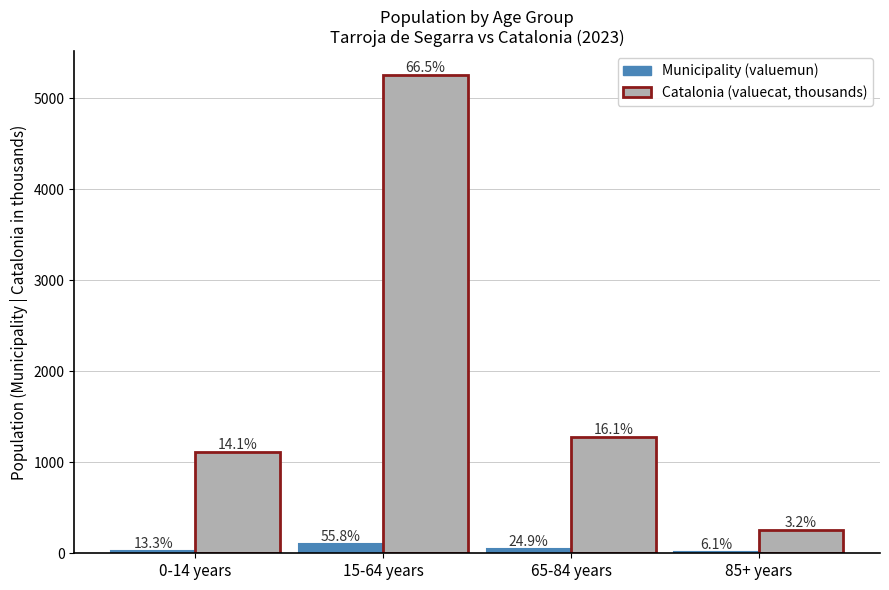

What is the total value across all series at 15-64 years?

5356.9